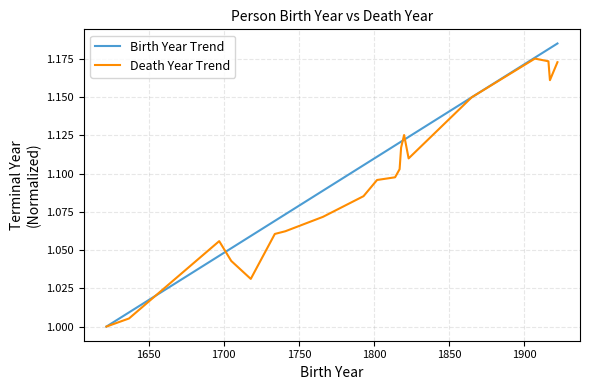

How many categories are shown in the chart?

20